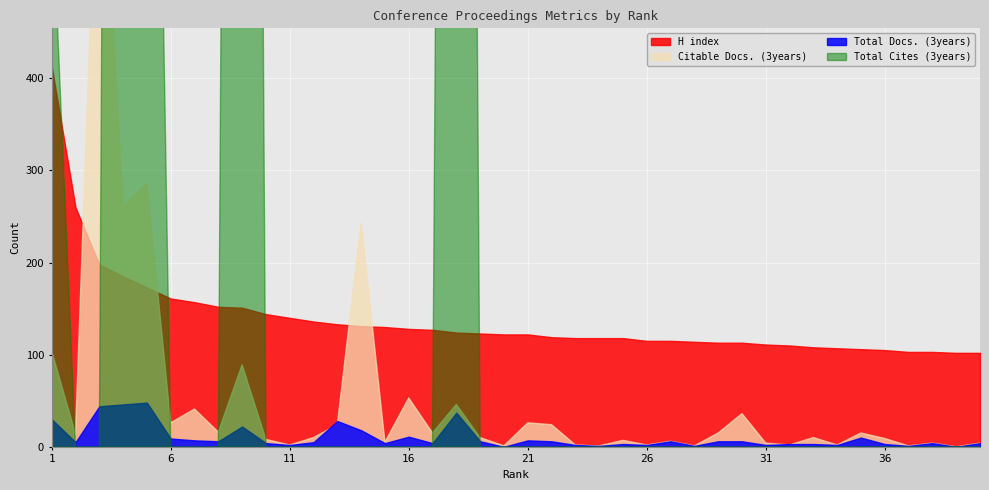

Which series ends up on top after the final intersection of Total Cites (3years) and Total Docs. (3years)?

Total Docs. (3years)